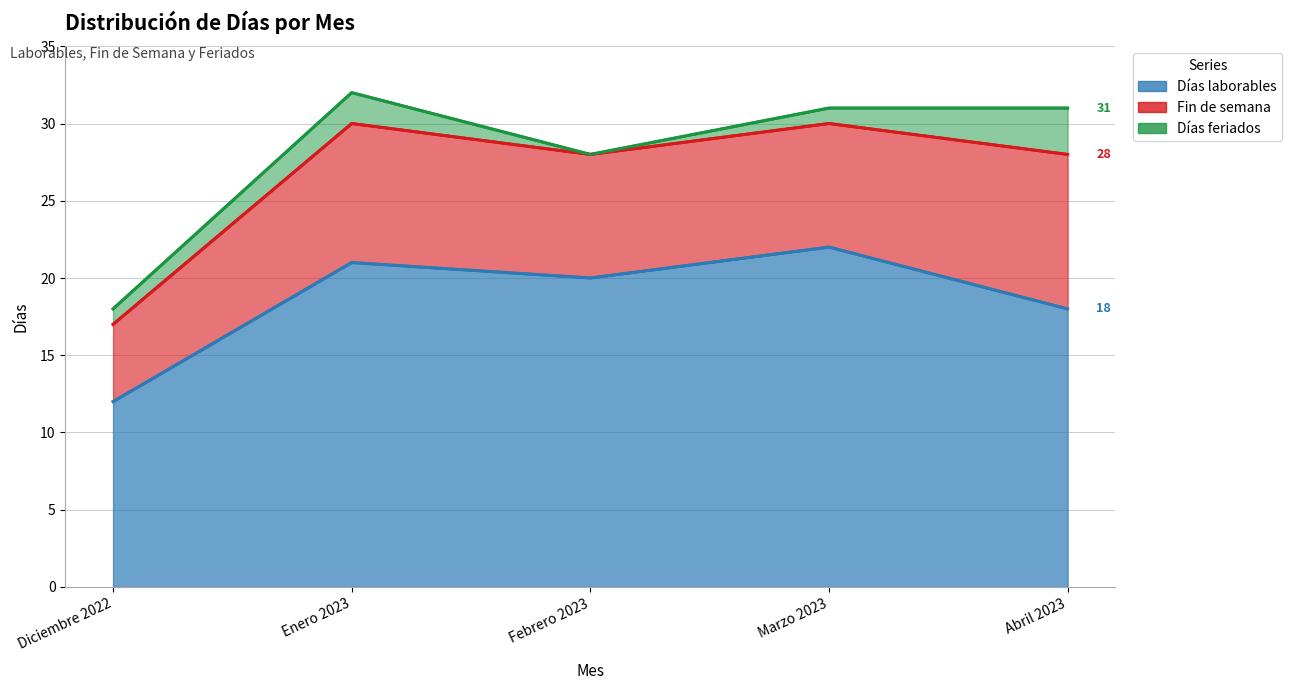

Between Marzo 2023 and Abril 2023, which series saw the biggest shift?

Días laborables_line